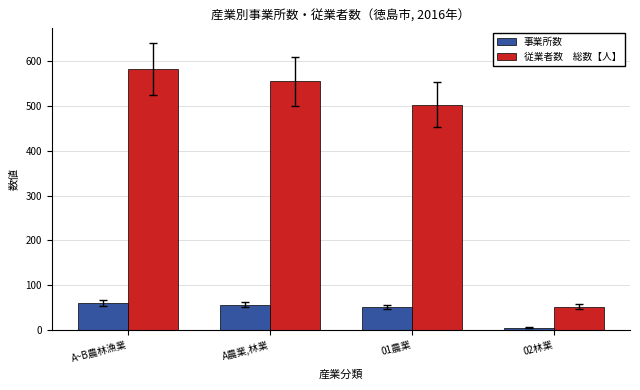

What is the total value across all series at A~B農林漁業?

643